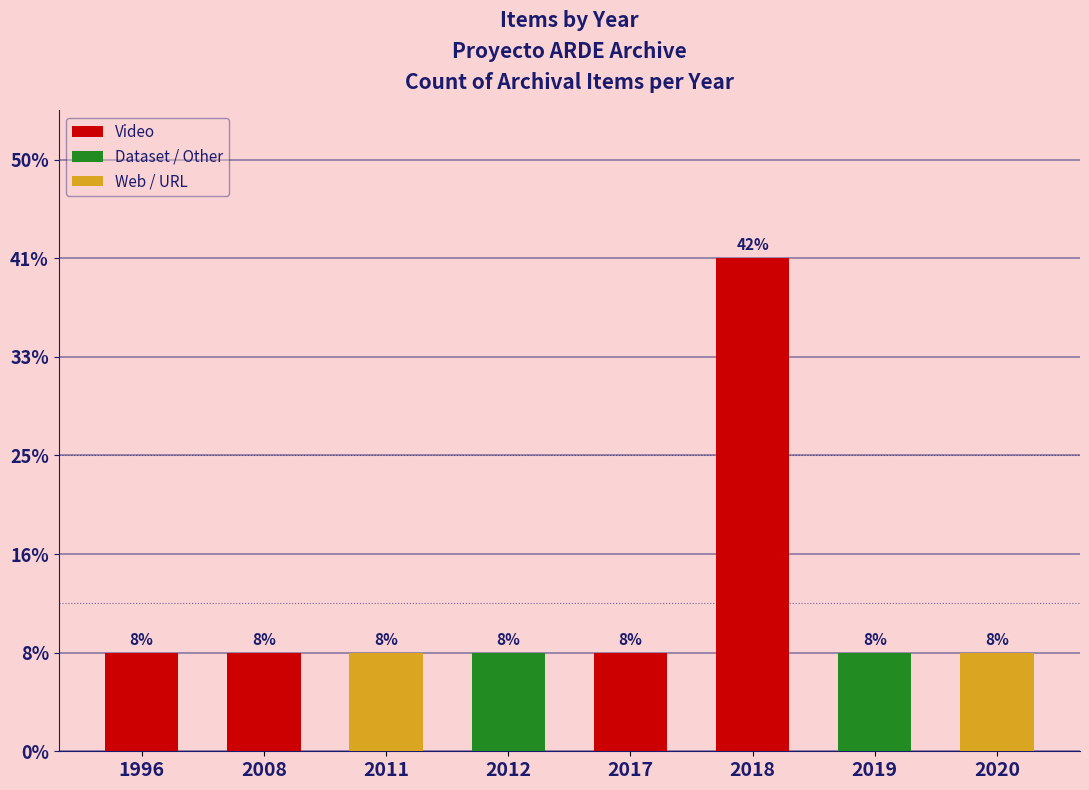

Does the chart contain any negative values?

No